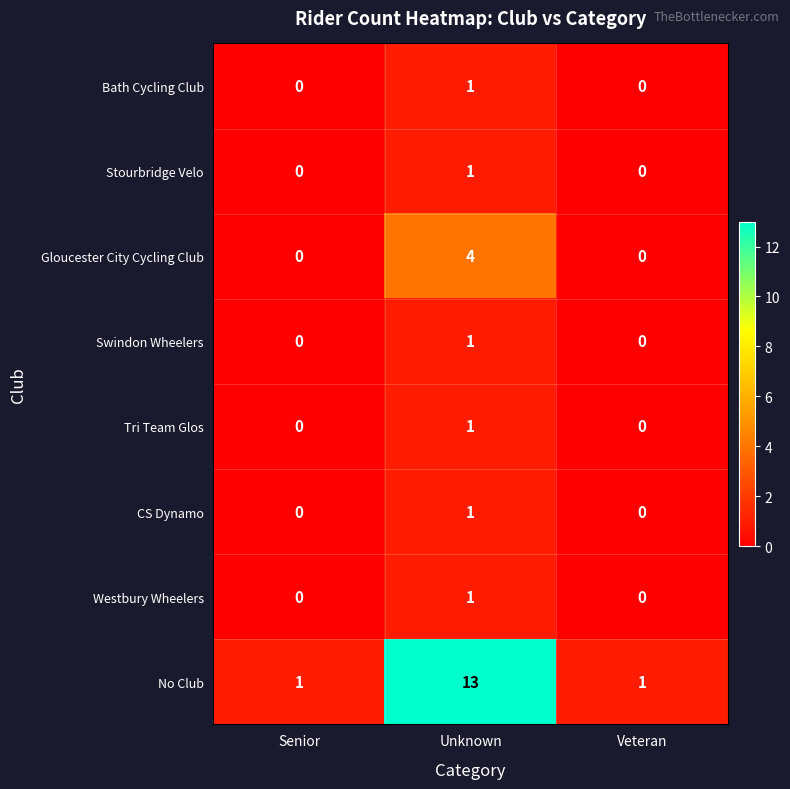

At which category is the sum across all series the highest?

Unknown